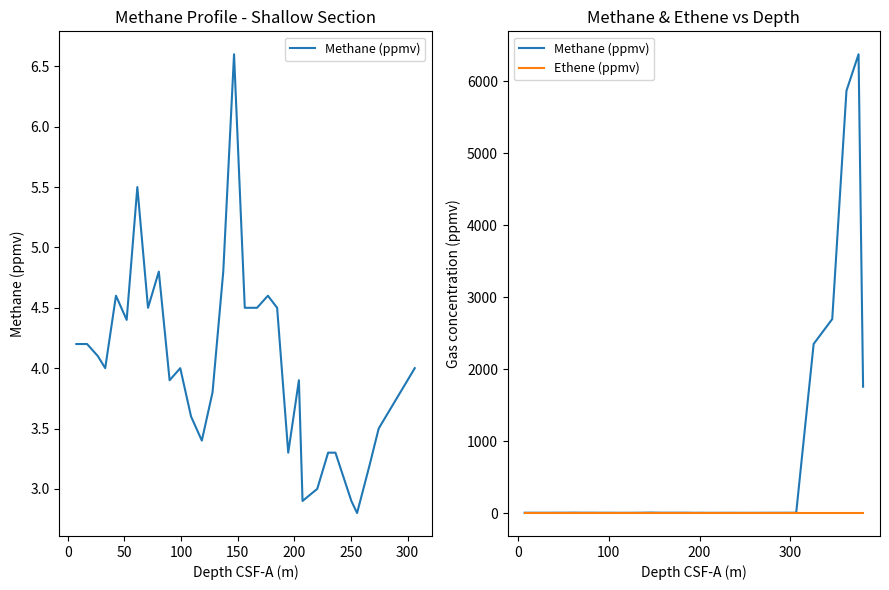

What is the highest value of the Methane (ppmv) series?

6373.7